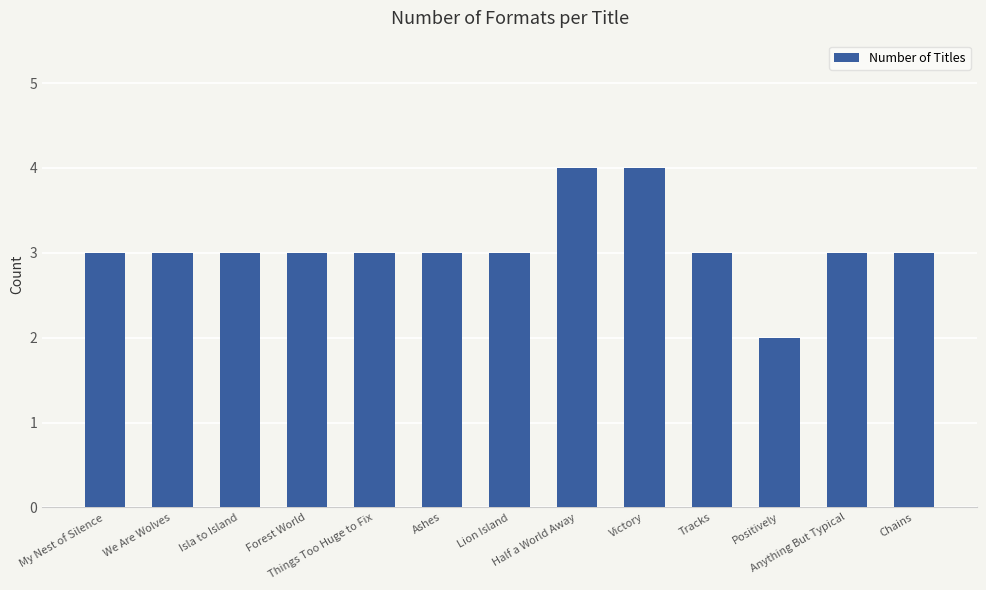

How many data points does each series have?

13